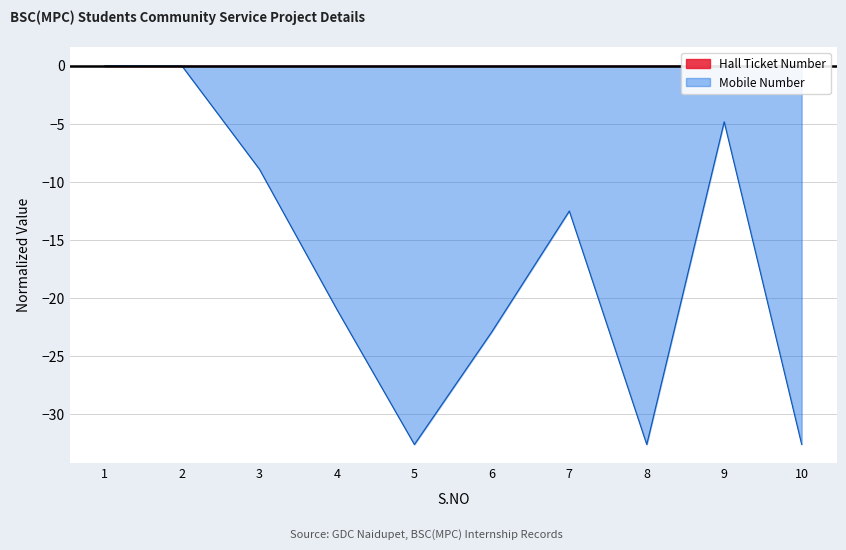

The Mobile Number series shows -22.9 at 6. True or false?

True